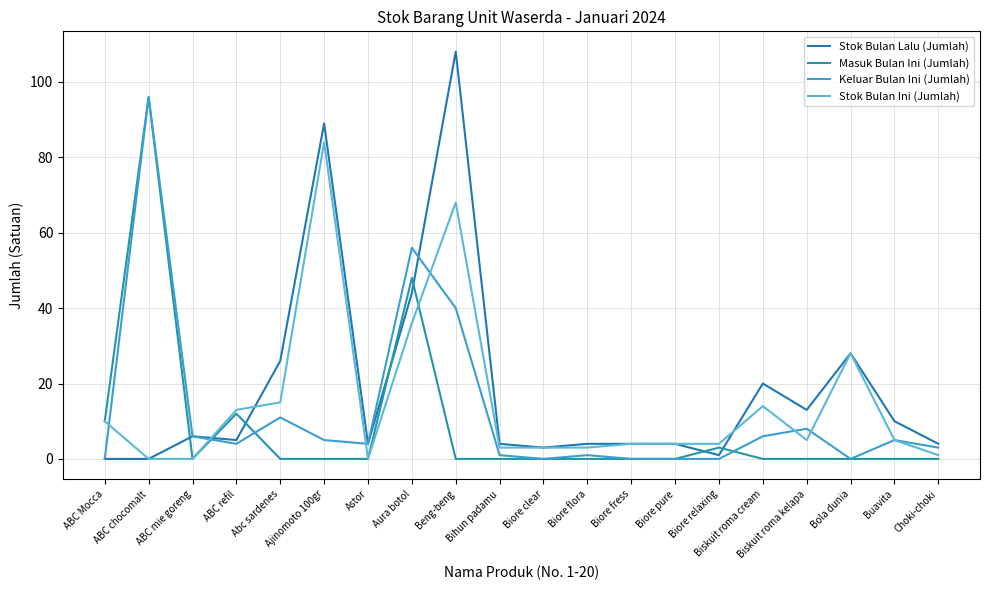

Which series ends up on top after the final intersection of Stok Bulan Lalu (Jumlah) and Masuk Bulan Ini (Jumlah)?

Stok Bulan Lalu (Jumlah)